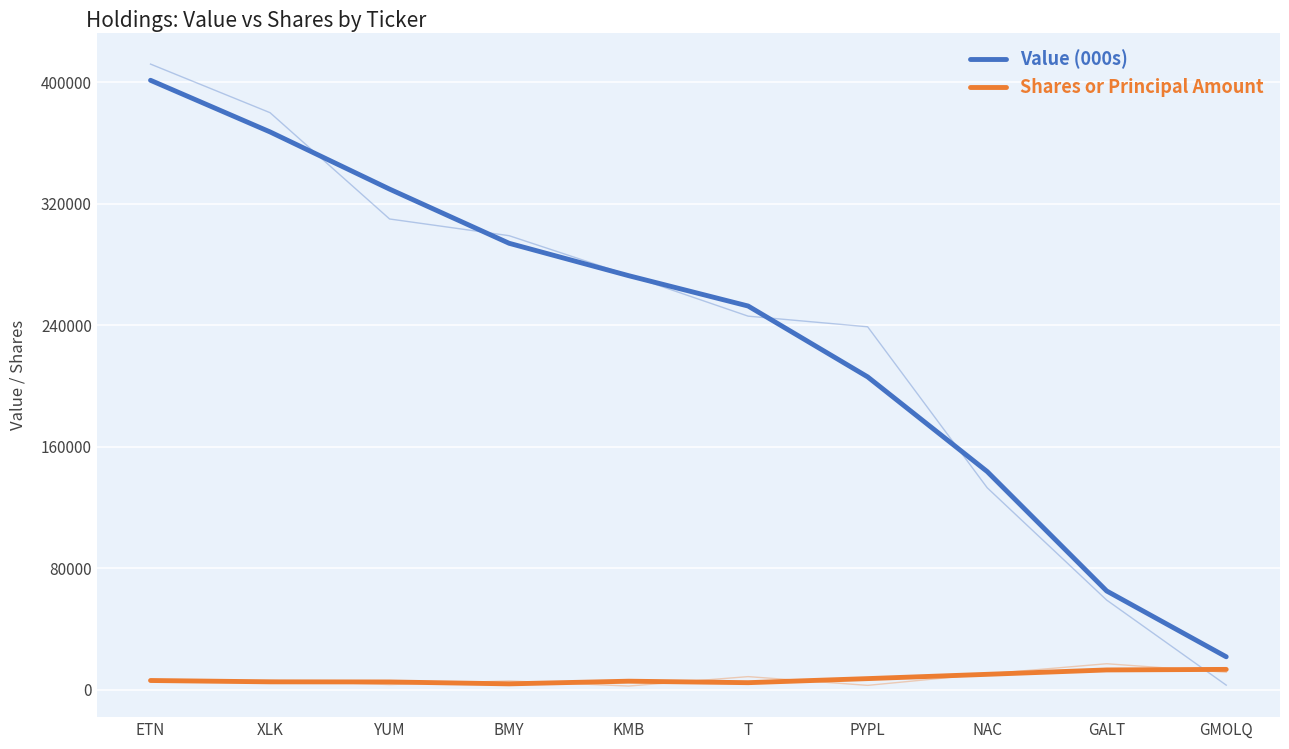

True or false: Shares or Principal Amount and Value (000s) cross at least once.

False